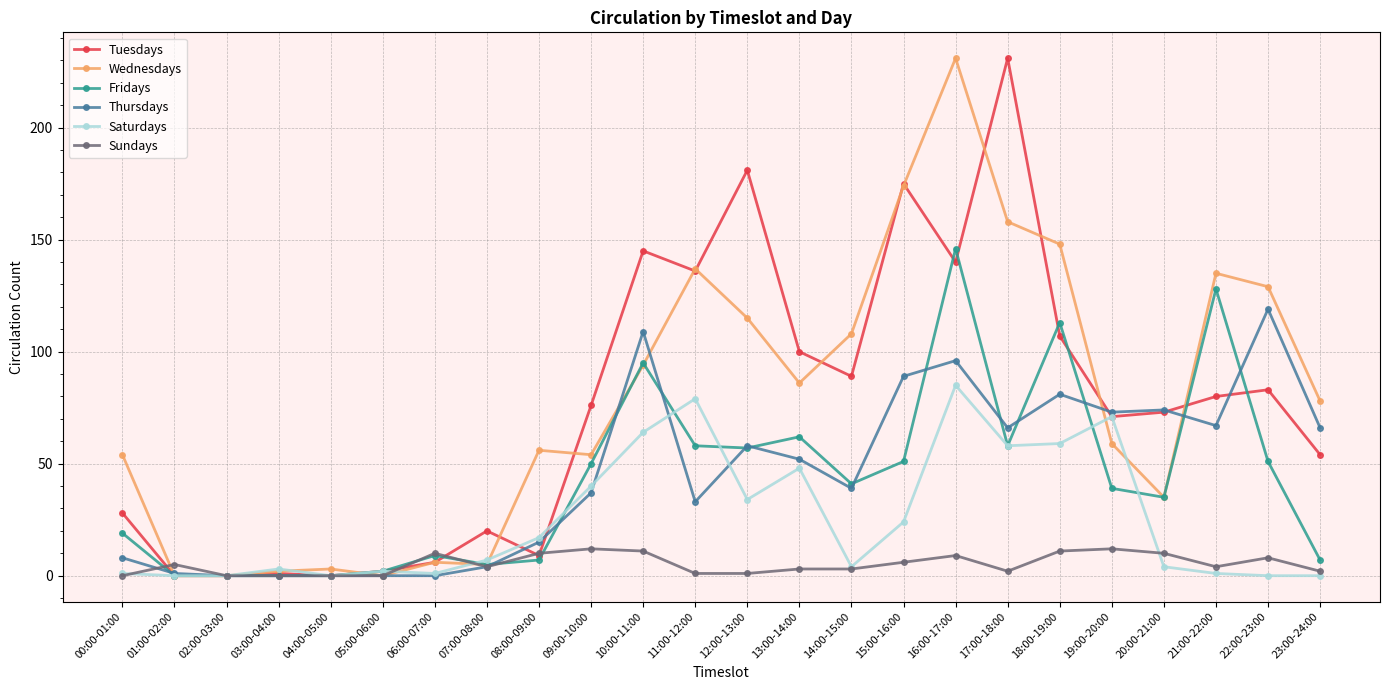

What is the label of the 24th point from the right?

00:00-01:00